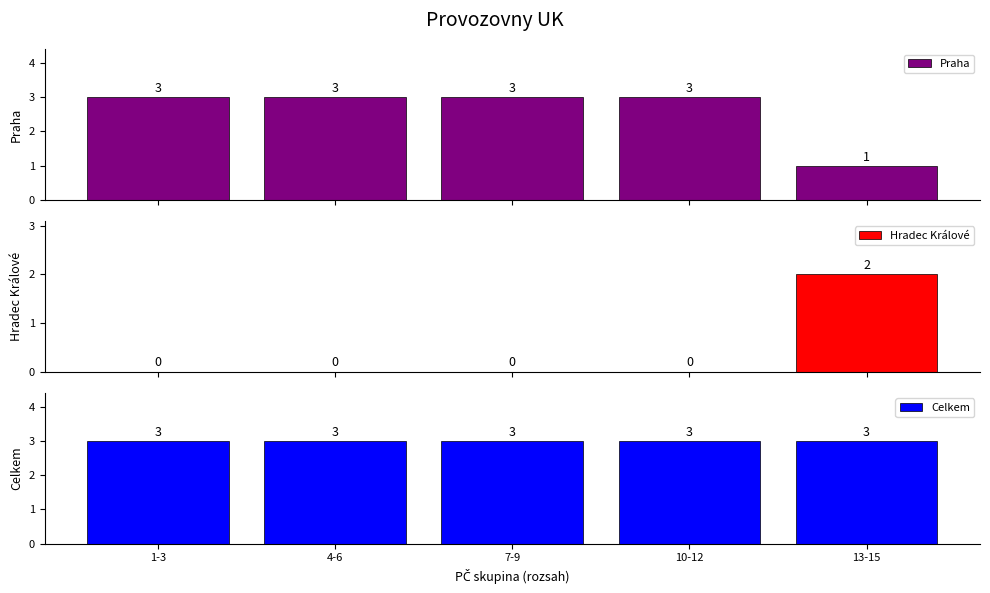

At 4-6, list the series in order from largest to smallest.

Praha, Celkem, Hradec Králové